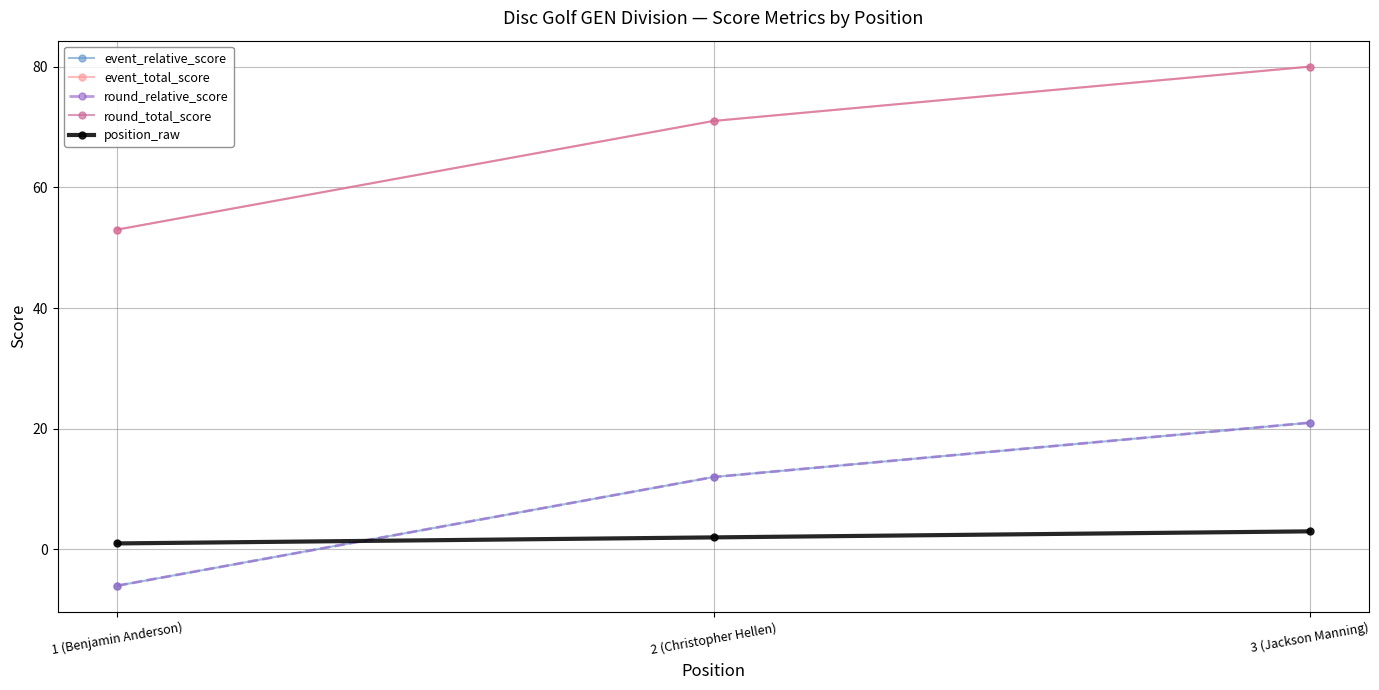

What is the total value across all series at 1 (Benjamin Anderson)?

95